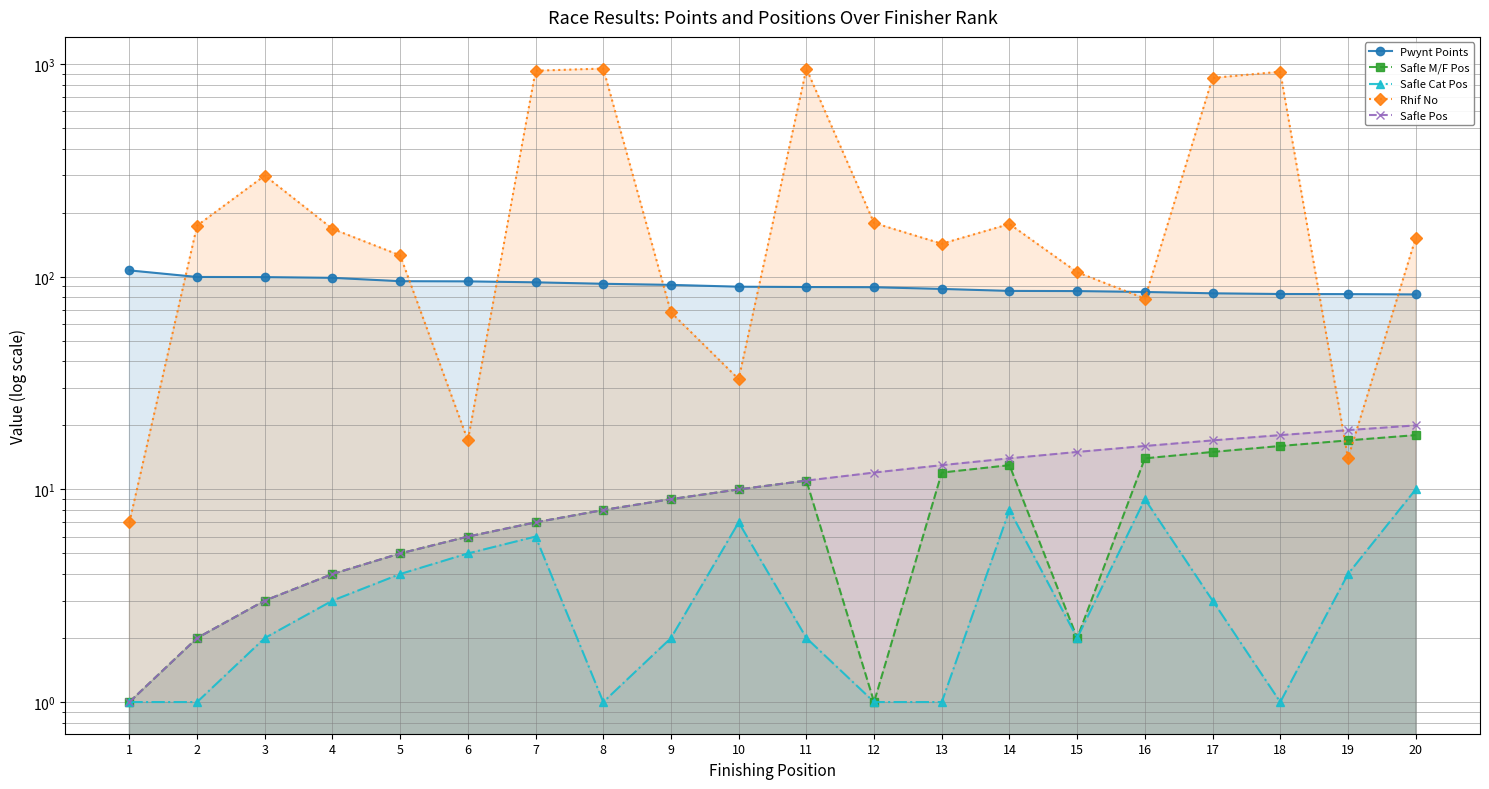

What is the value of the Rhif No point at the 1st from the left?

7.0